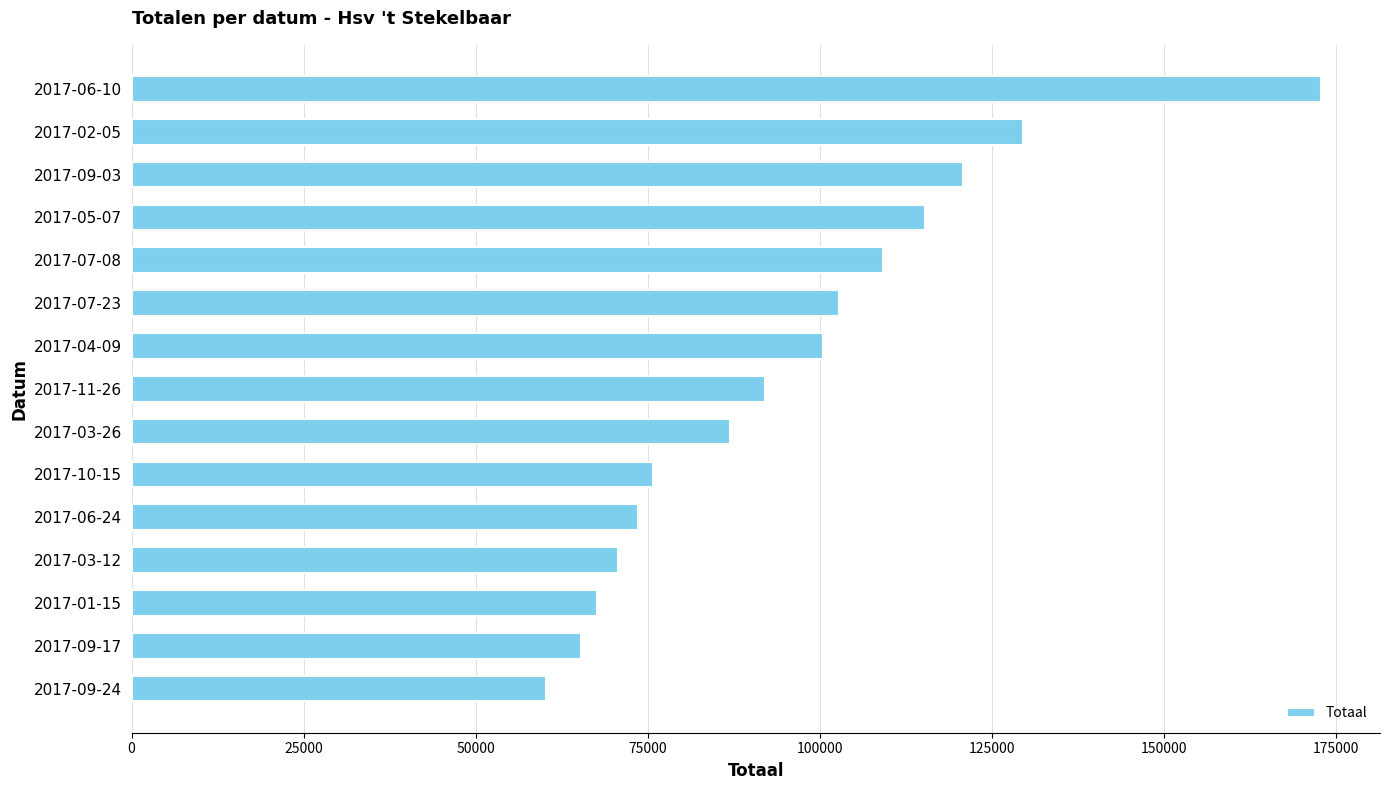

What is the label of the 13th bar from the bottom?

2017-09-03